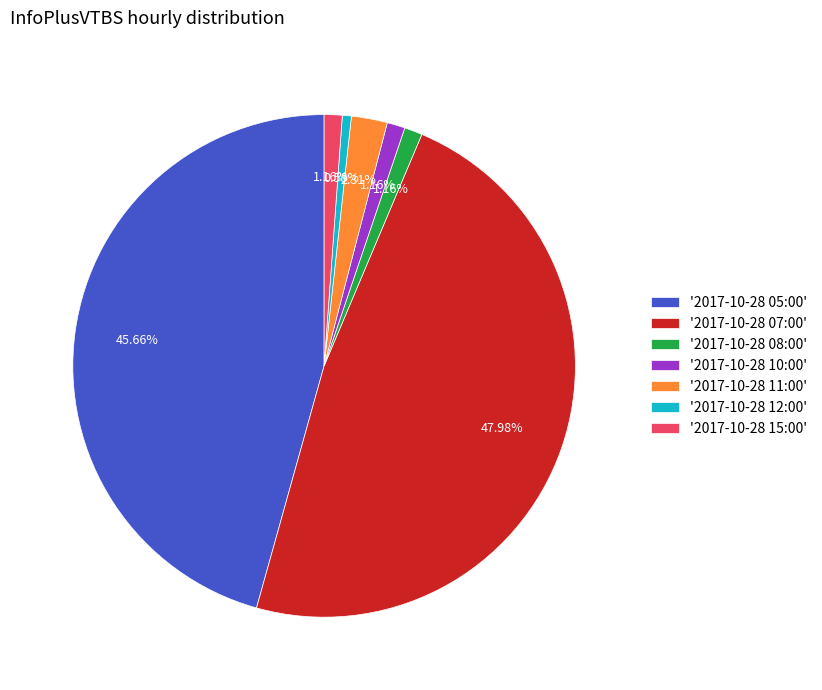

How many segments does this pie chart have?

7